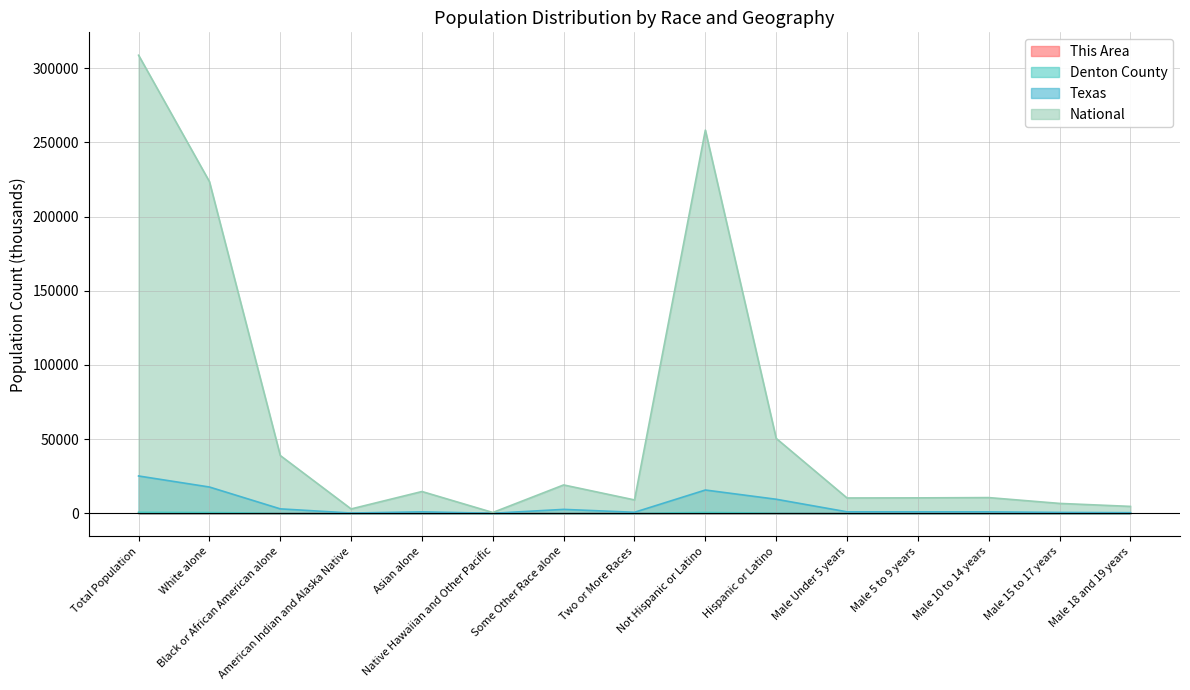

What is the difference between the maximum and second lowest values in the National series?

305813.3